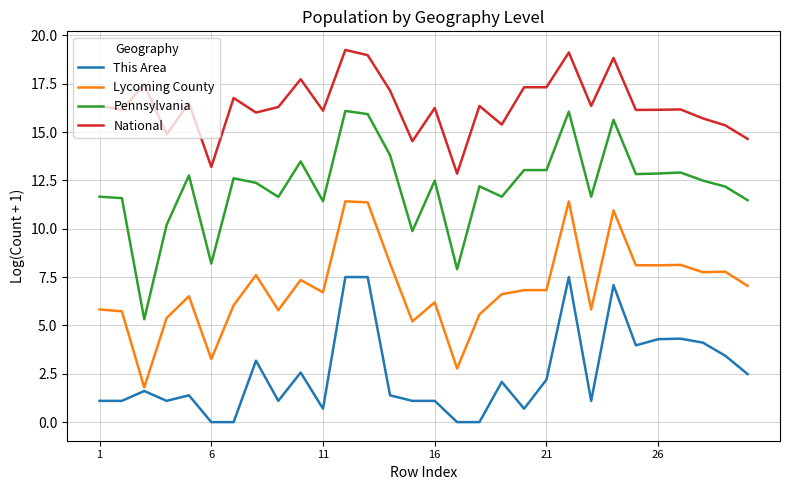

True or false: Lycoming County has more than 2 interior local peaks.

True